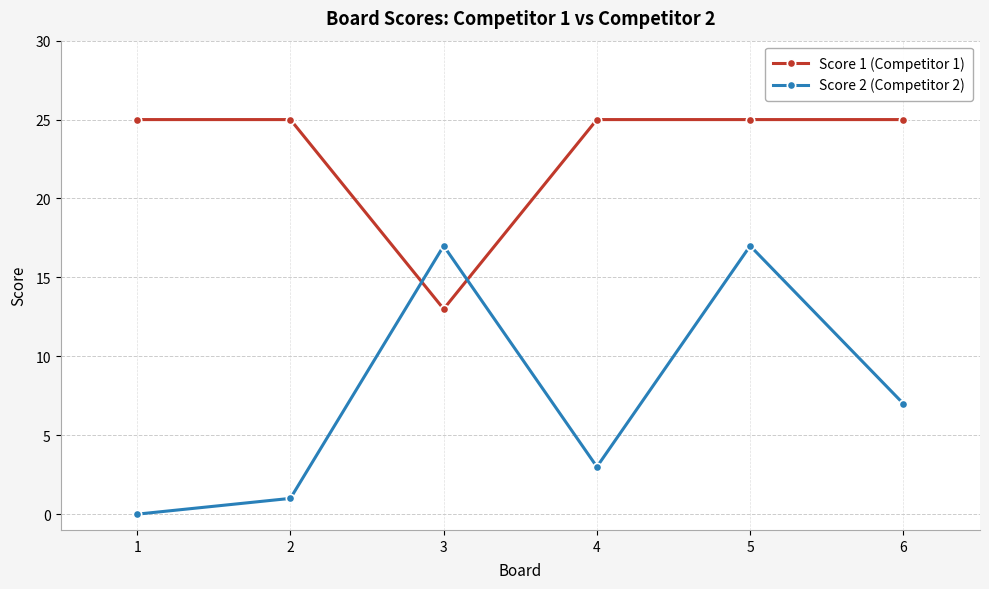

True or false: Score 2 (Competitor 2) has more than 2 points higher than both neighbors.

False